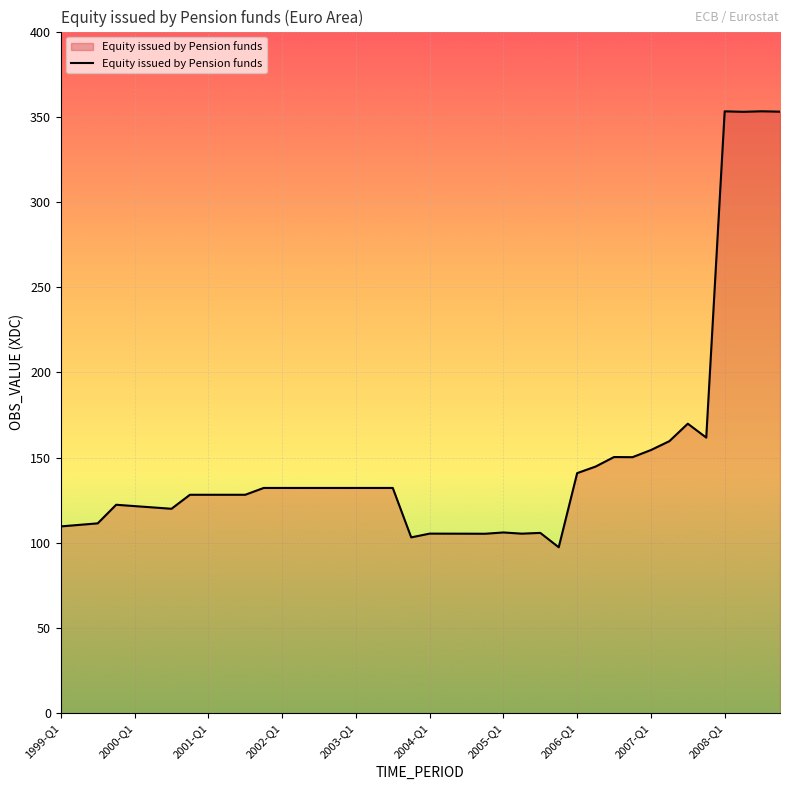

What is the minimum value shown in the chart?

97.4